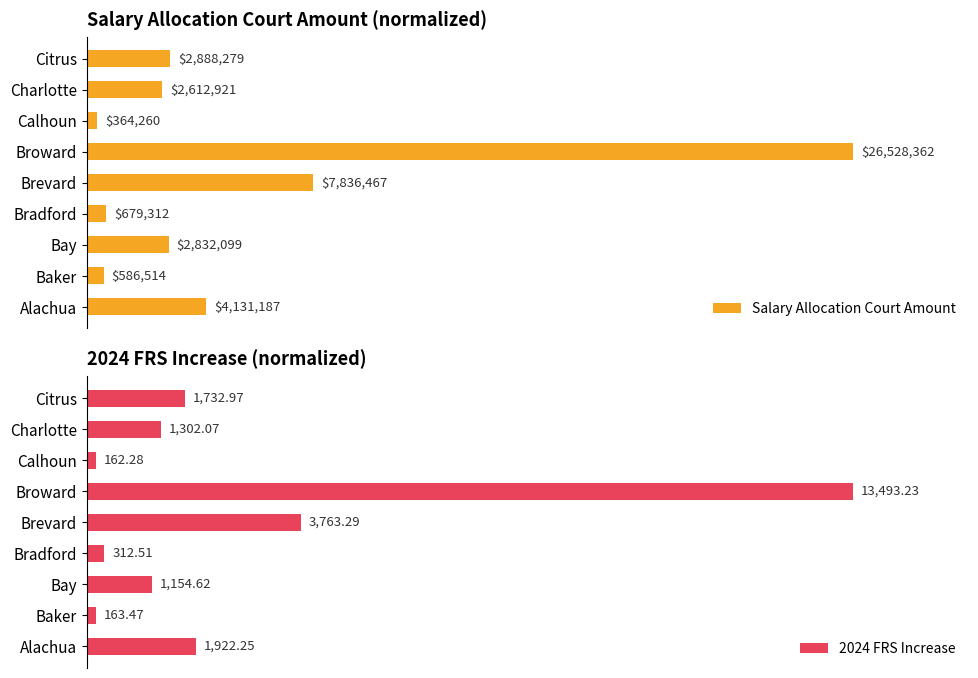

At how many categories does at least one series exceed 0?

9